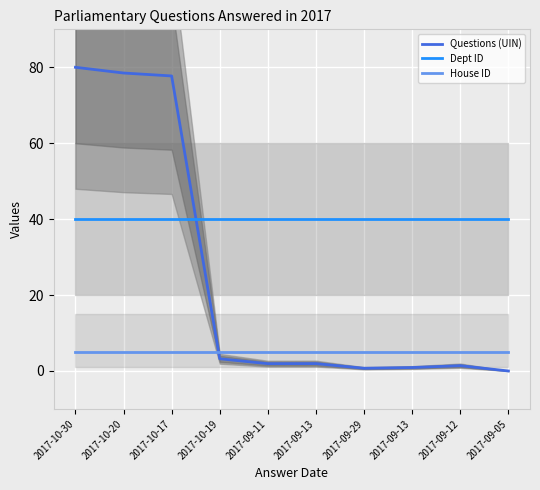

At which label does House ID reach its peak?

2017-10-30